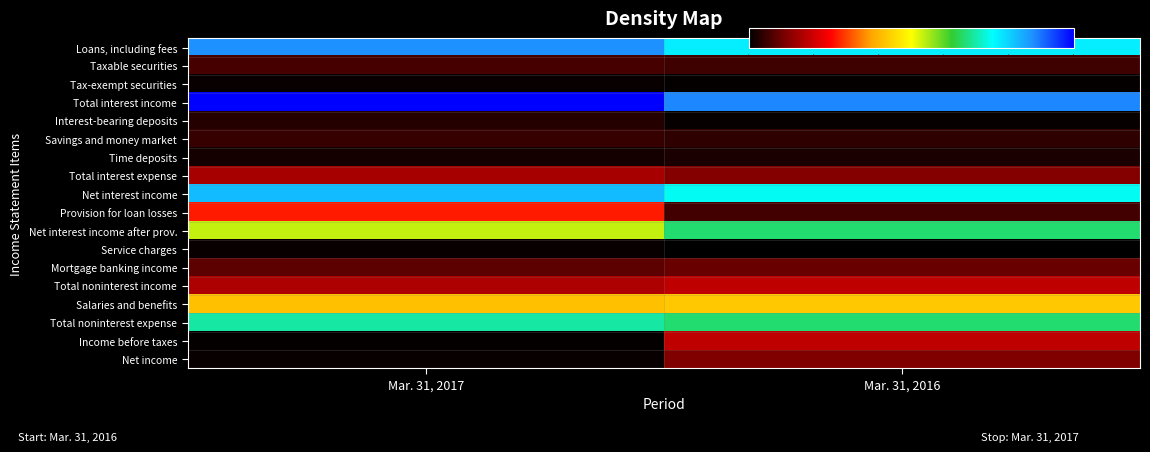

Which series has the largest range (max minus min)?

Provision for loan losses